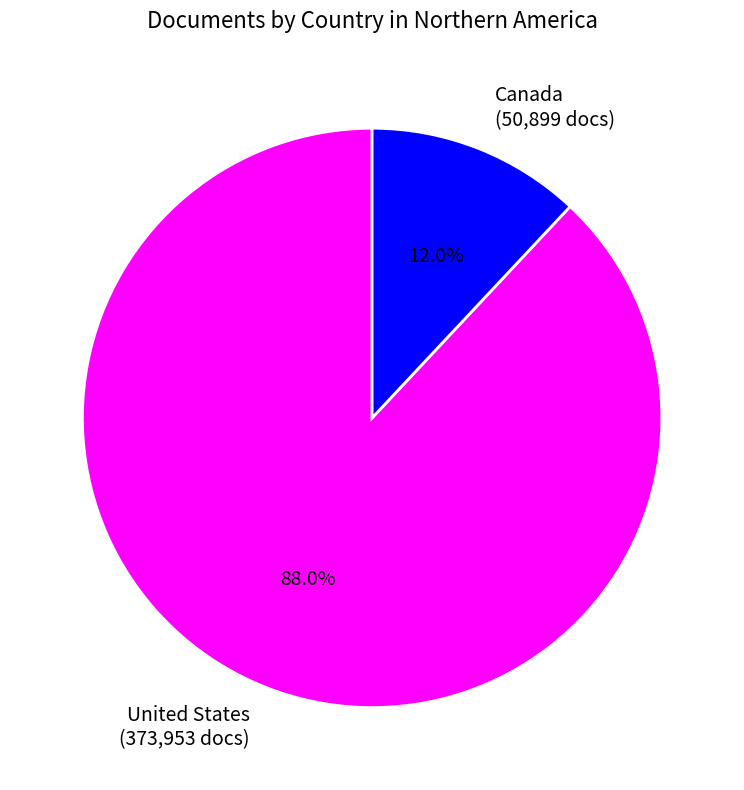

Count the number of slices in the pie.

2